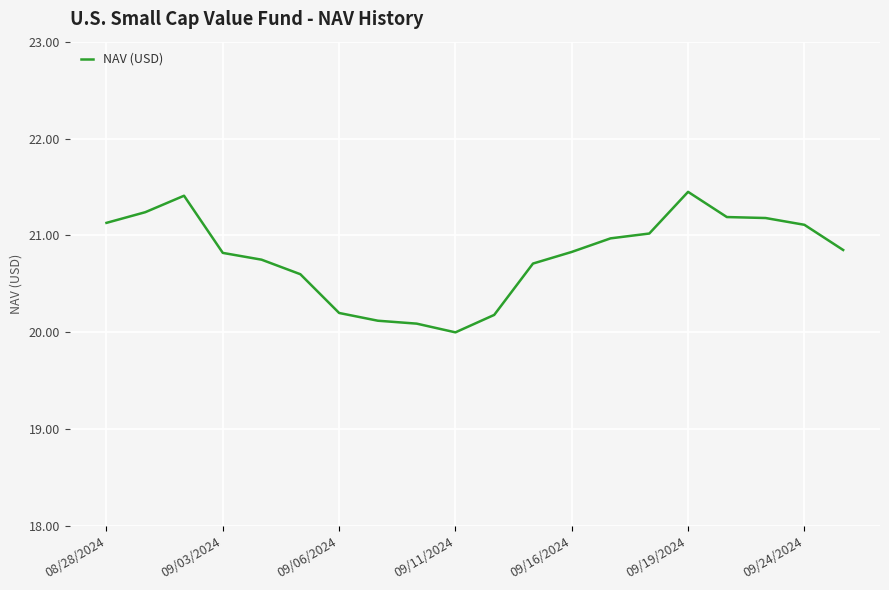

Is this an area chart (filled region under the line)?

No